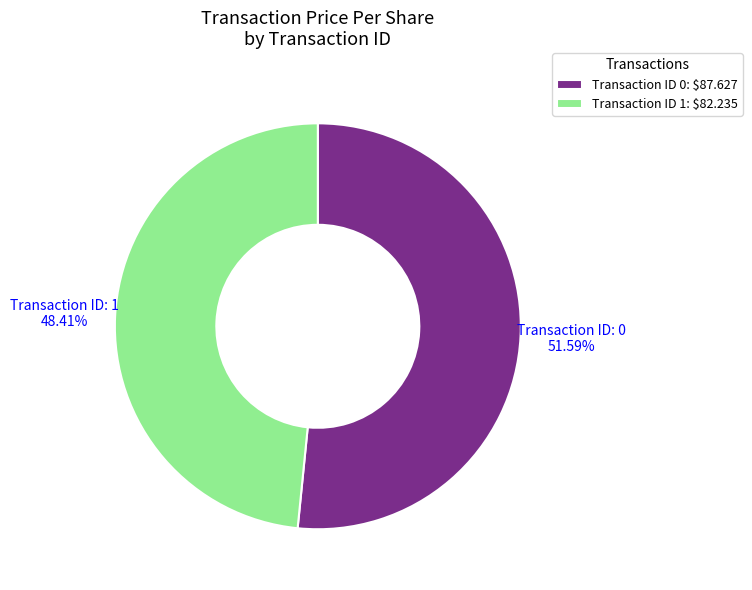

Rank the categories by value from lowest to highest.

Transaction ID: 1, Transaction ID: 0